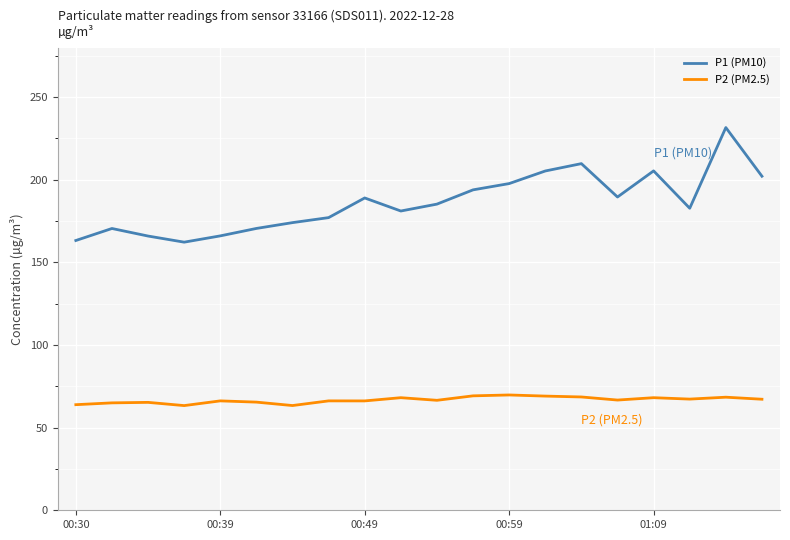

Rank the series by their average value, from highest to lowest.

P1 (PM10), P2 (PM2.5)